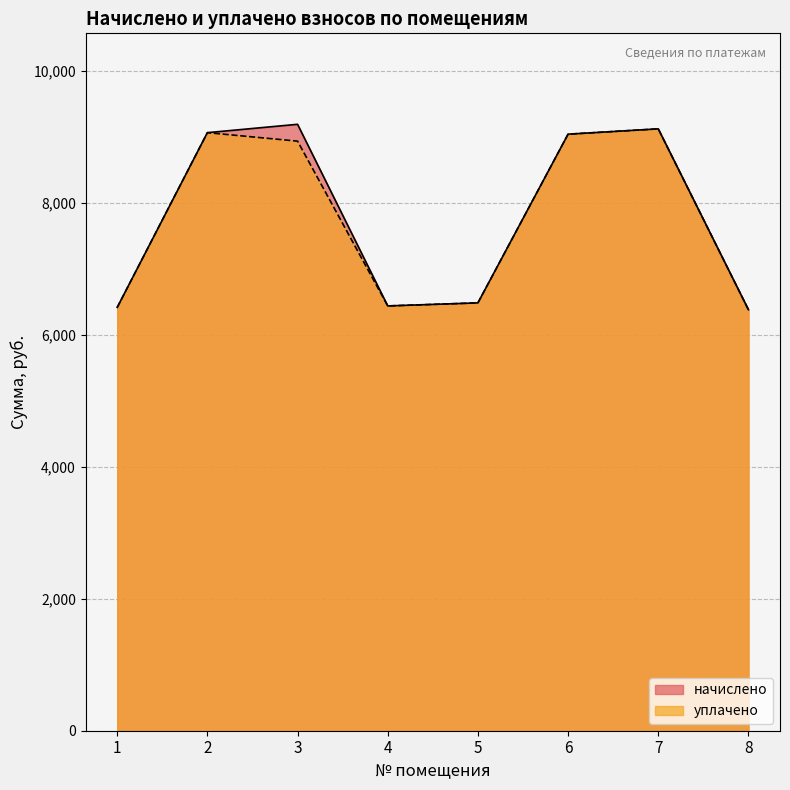

What is the difference between the maximum and minimum values in the уплачено series?

2741.8